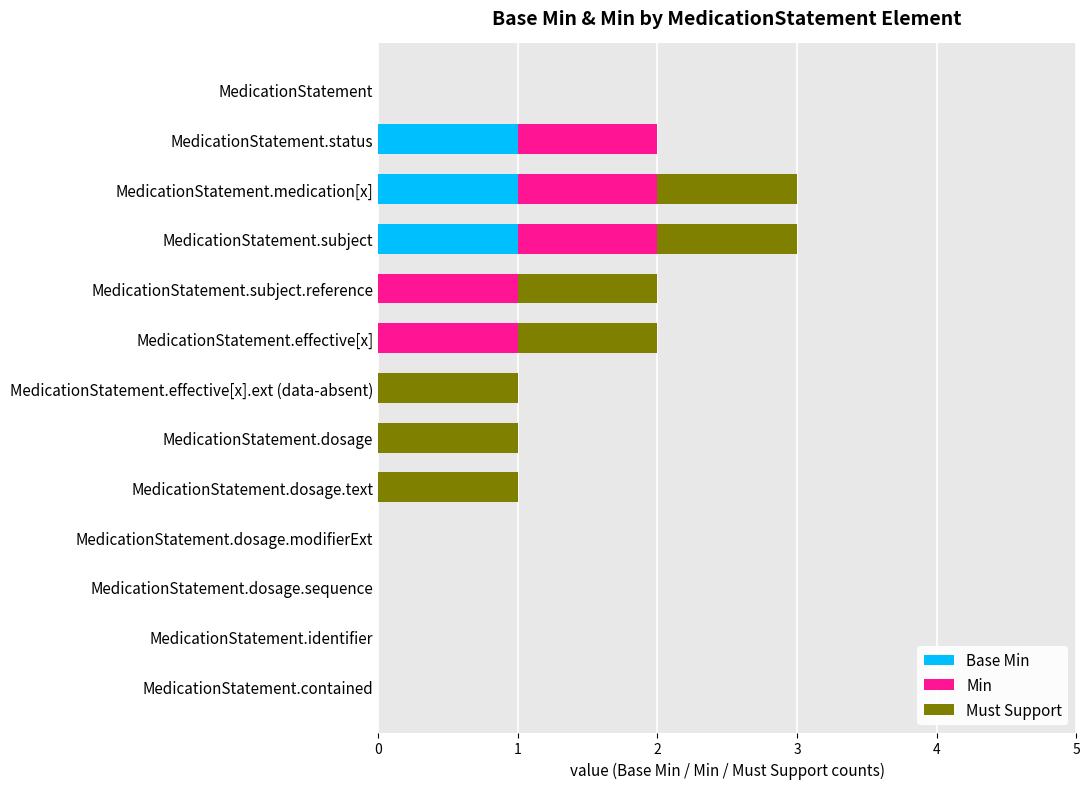

What is the total value across all series at MedicationStatement.subject?

3